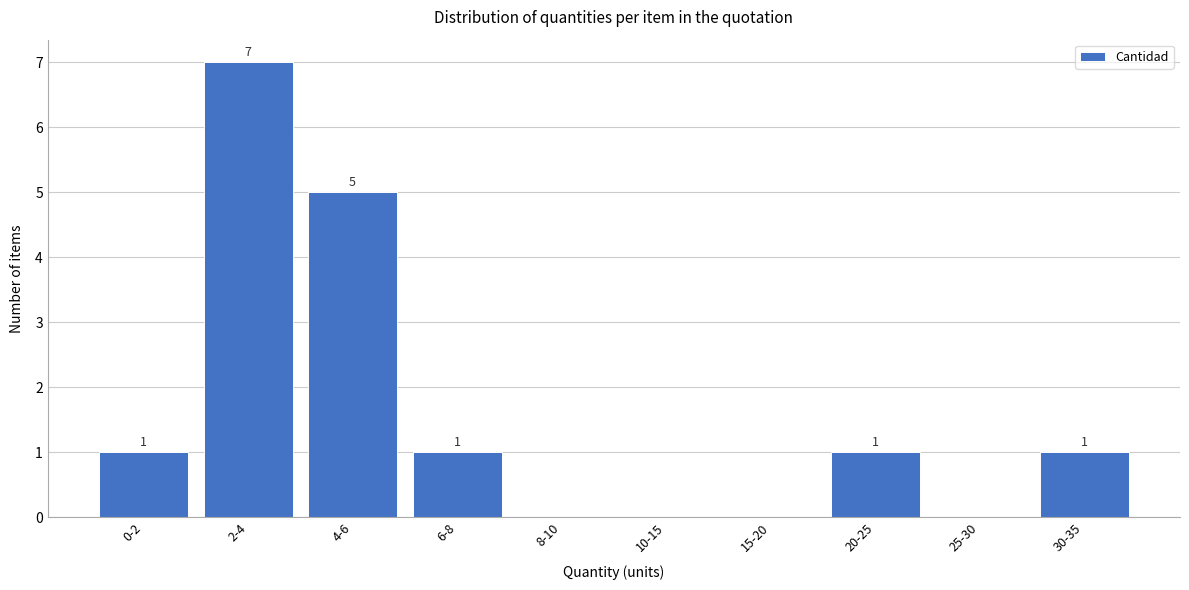

Reading left to right, transcribe all the data shown in this chart.

0-2=1	2-4=7	4-6=5	6-8=1	8-10=0	10-15=0	15-20=0	20-25=1	25-30=0	30-35=1